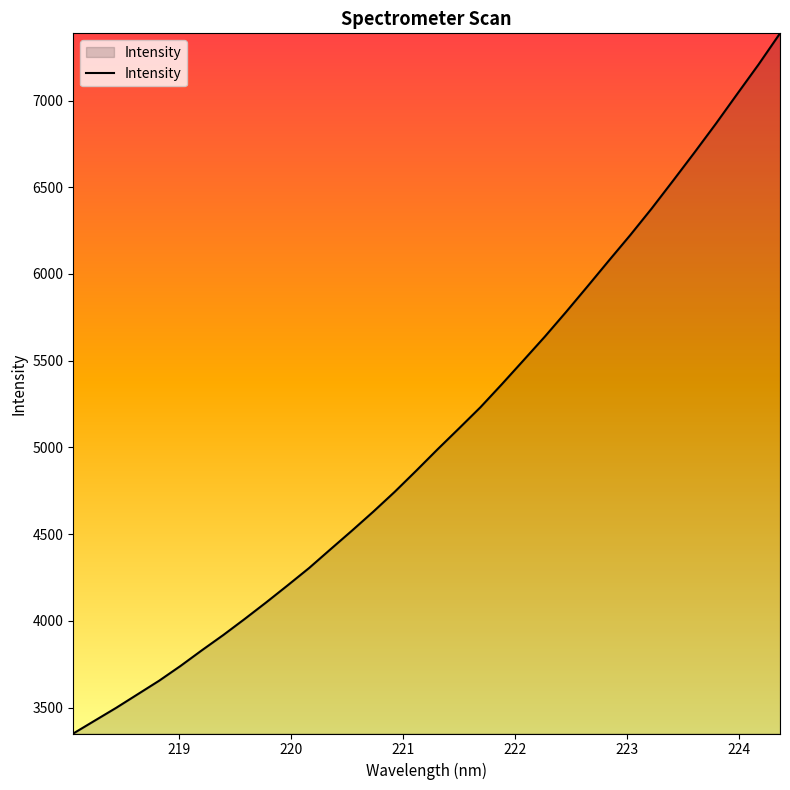

What is the smallest value displayed?

3350.2